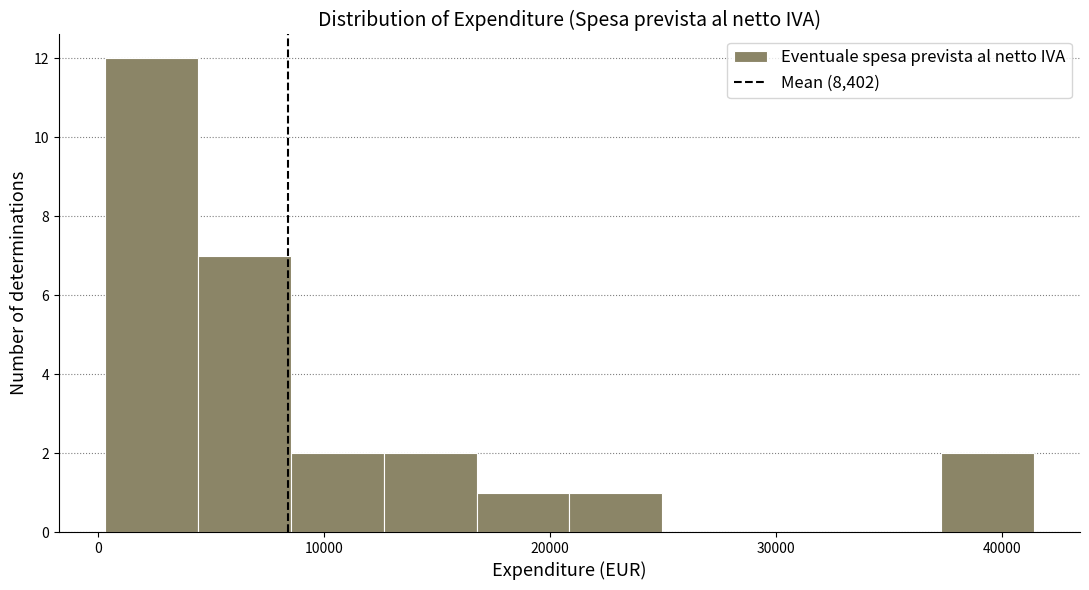

Which range on the x-axis has the tallest bar?

0 to 4000